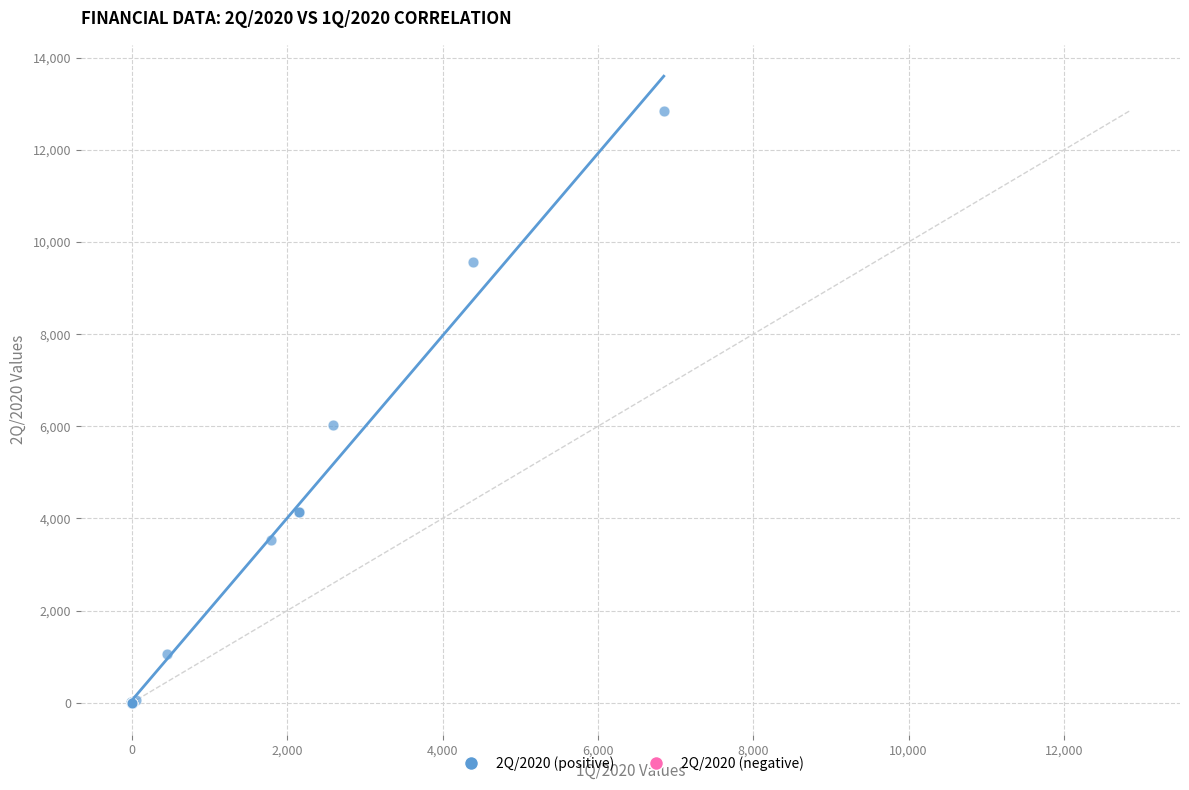

What Y value in the scatter plot is closest to 6425?

6026.7